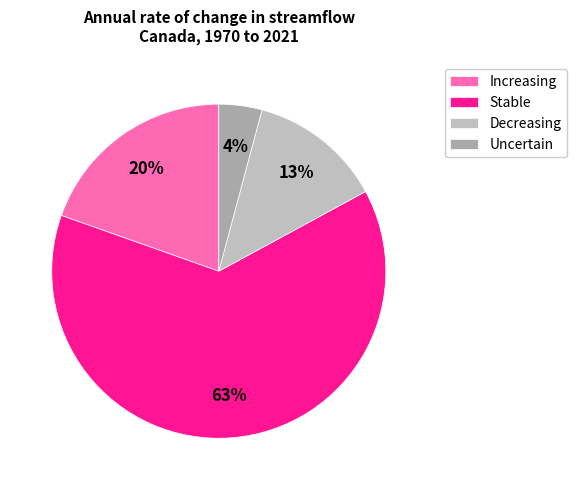

Does any single category account for the majority?

Yes